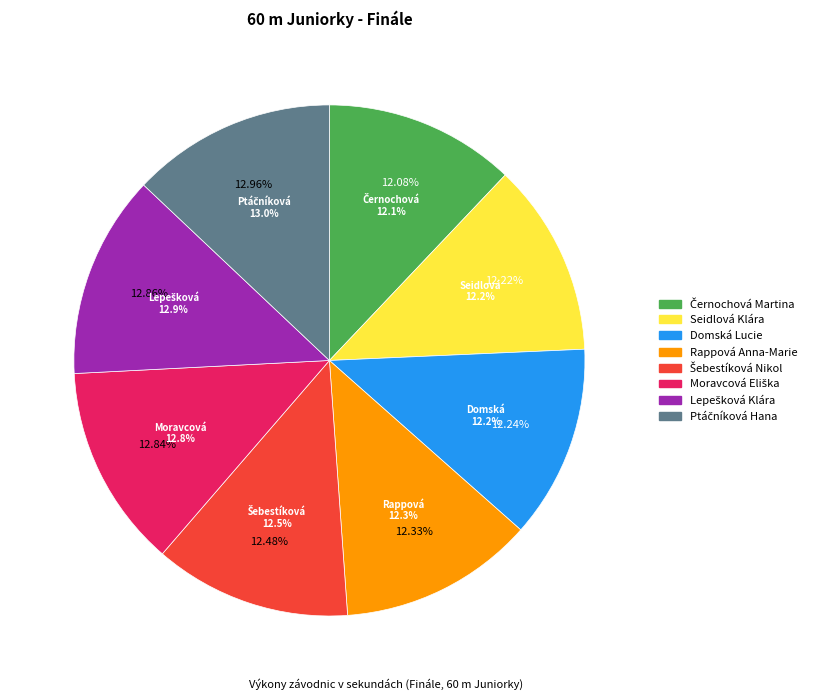

Which slice is the largest?

Ptáčníková Hana